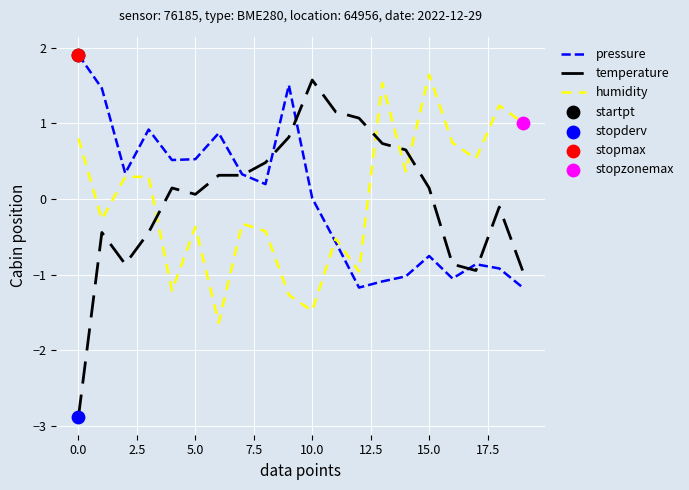

How many intersections are there between humidity and temperature?

4